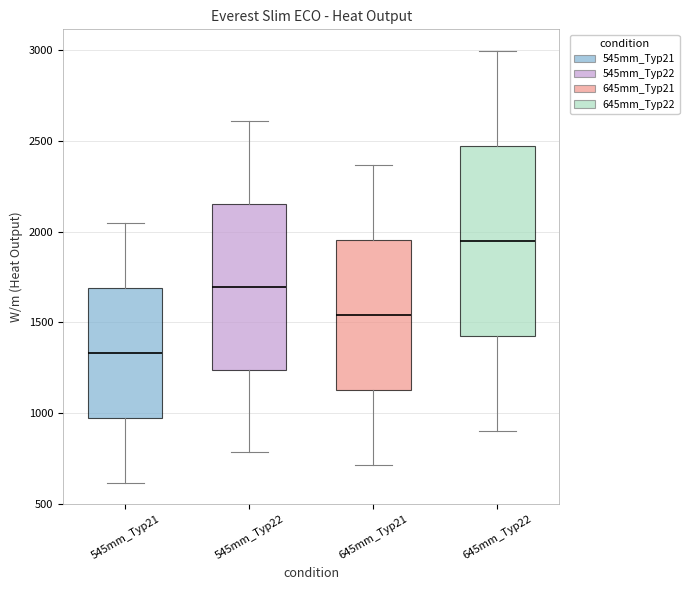

Comparing the boxes themselves (not the whiskers), which one is the tallest?

645mm_Typ22